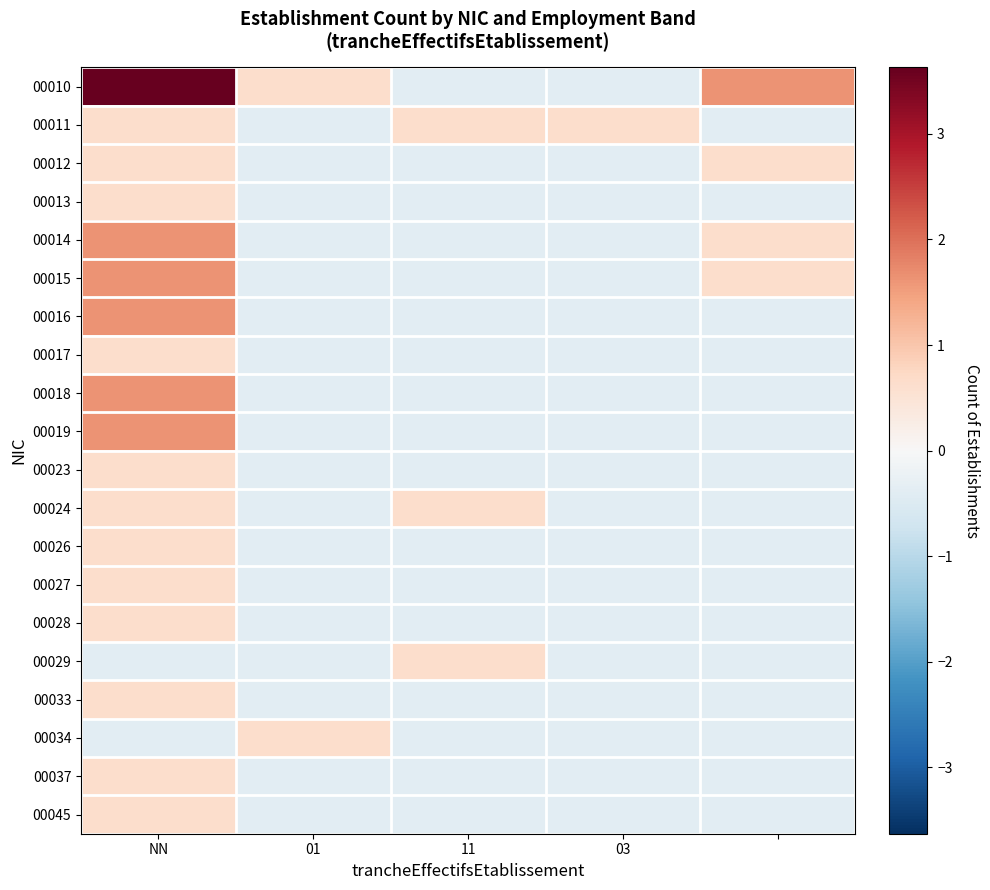

Which series has the widest spread of values?

00010